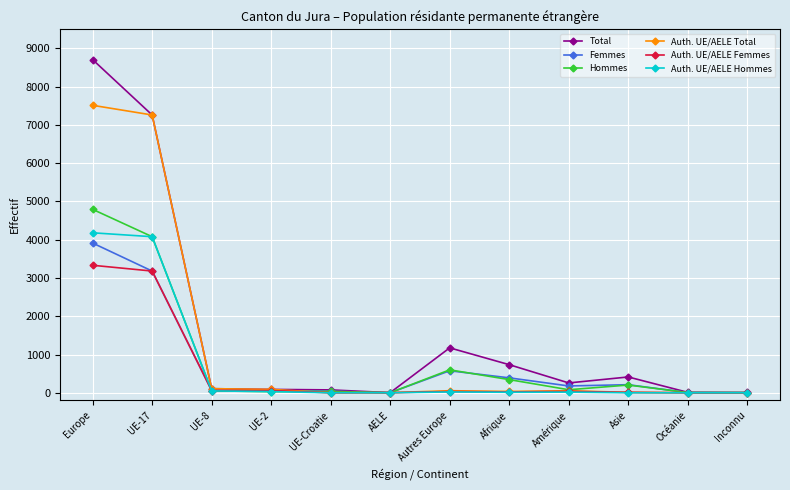

What is the highest value of the Auth. UE/AELE Hommes series?

4181